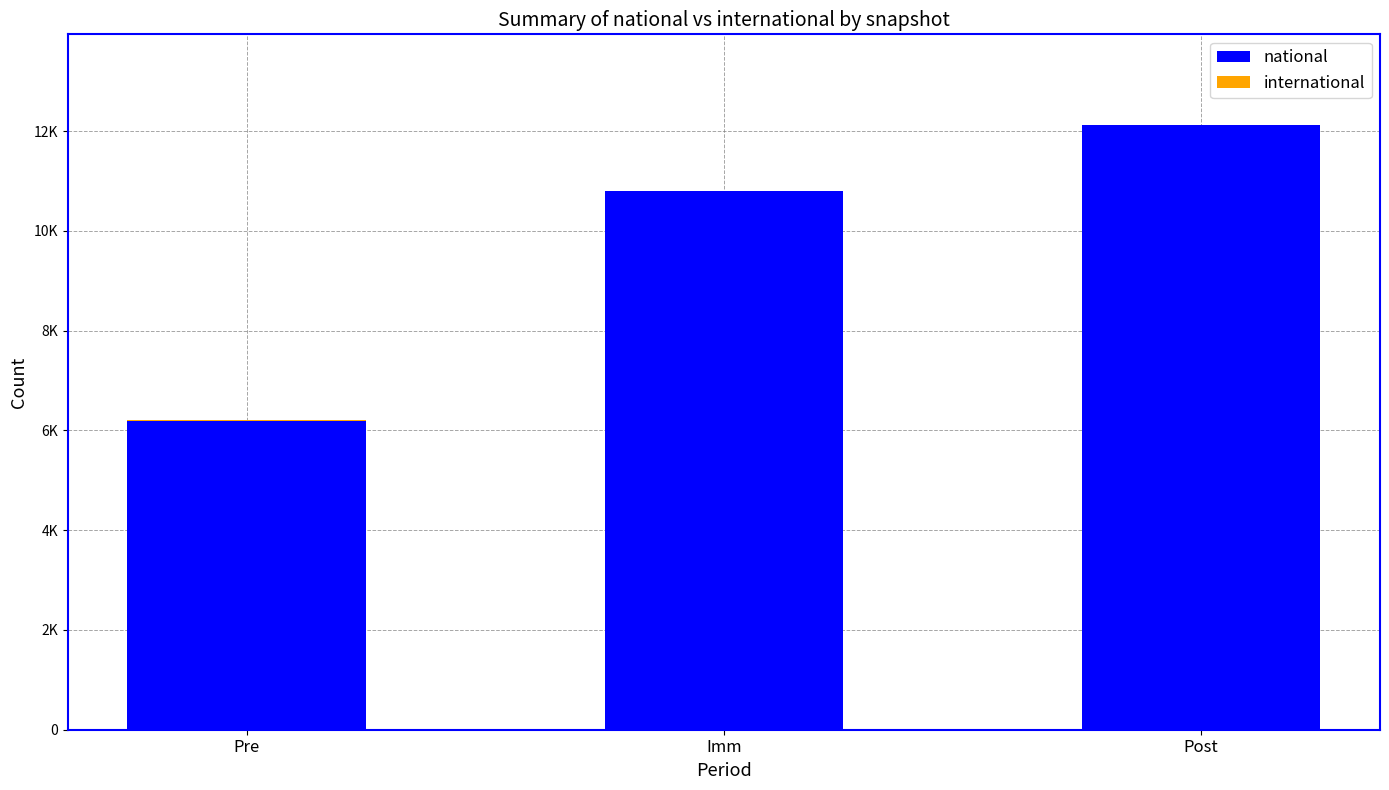

Are the bars horizontal?

No